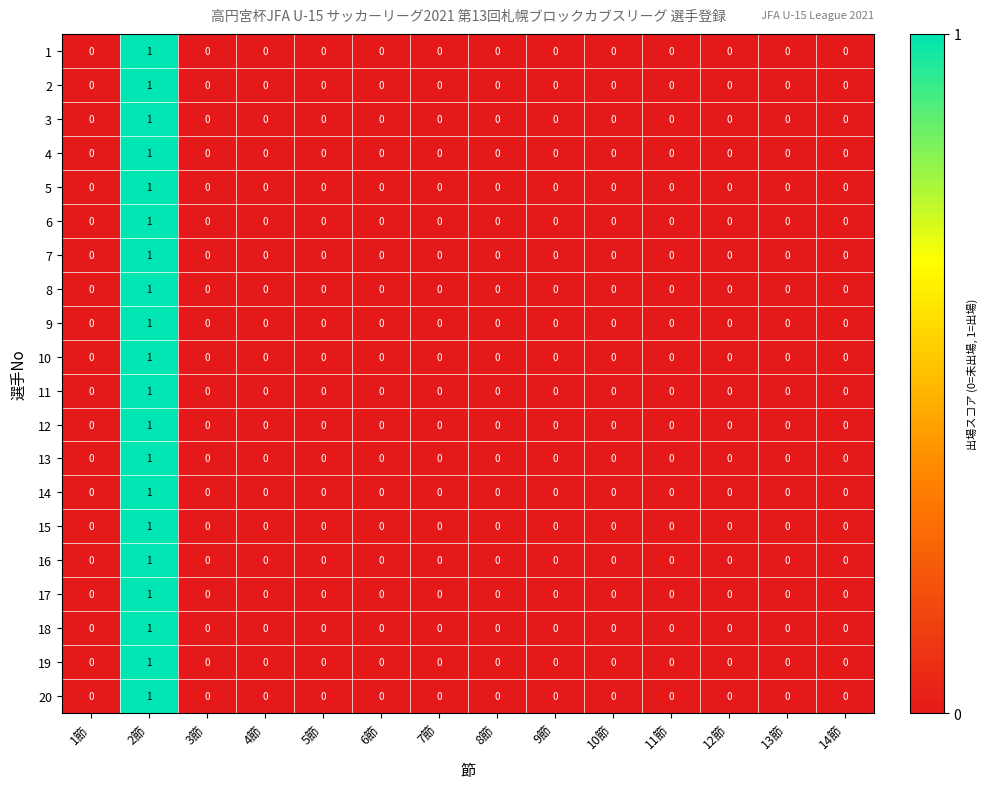

The value of 4 at 6節 is 0. True or false?

True